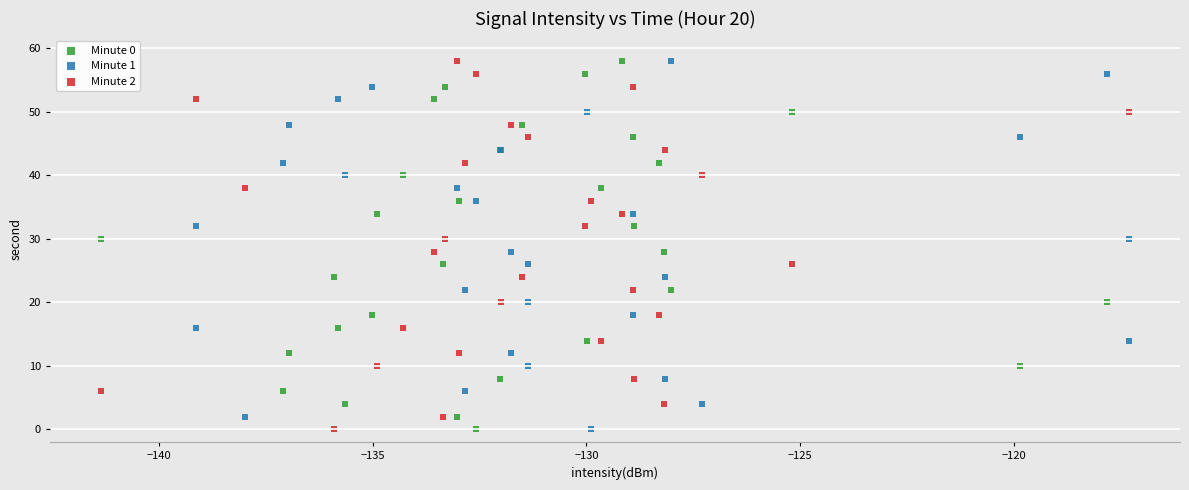

What are all the series names shown in the legend?

Minute 0, Minute 1, Minute 2